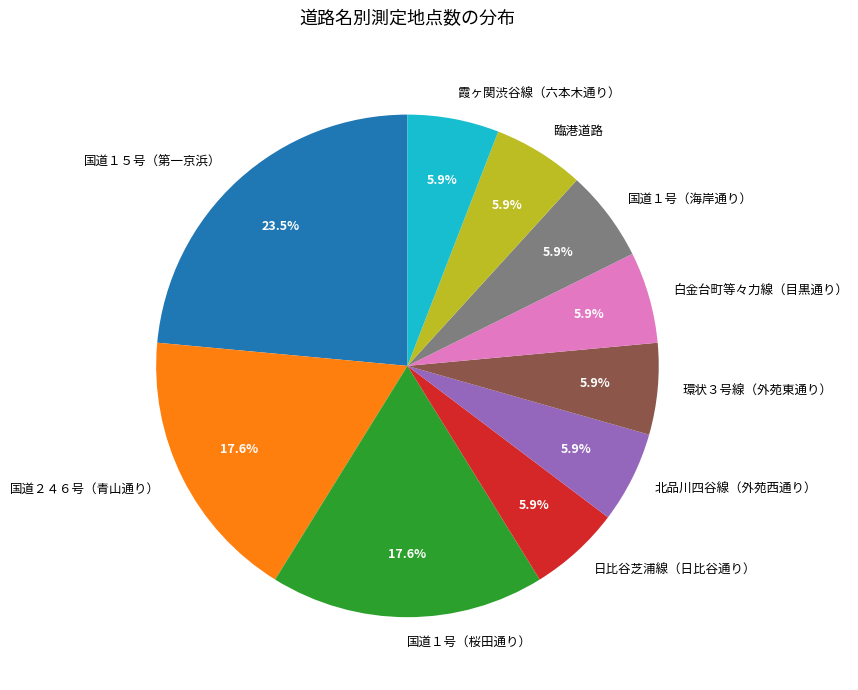

To the nearest percent, what is the average slice percentage?

10%